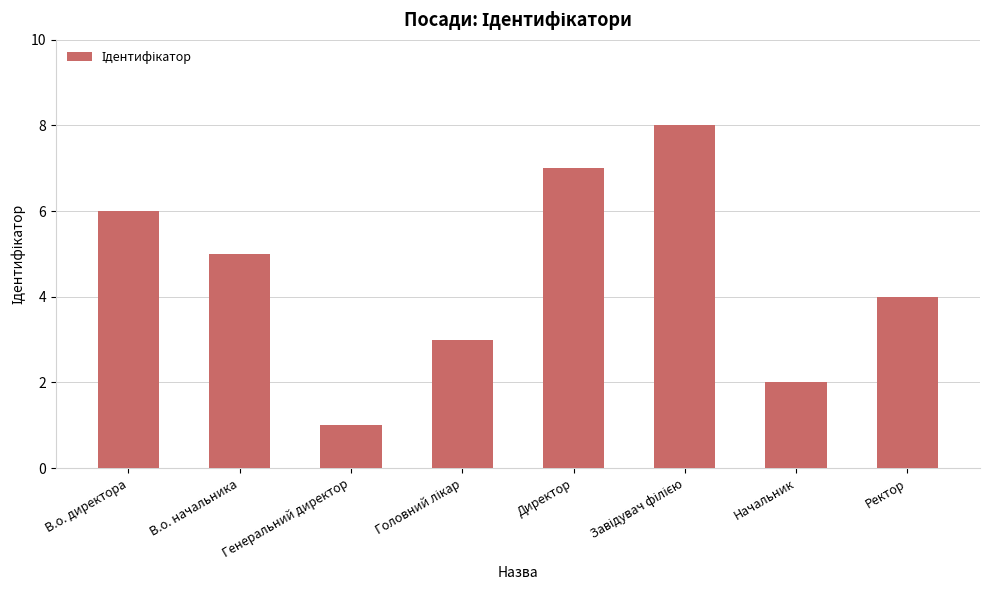

What is the maximum value shown in the chart?

8